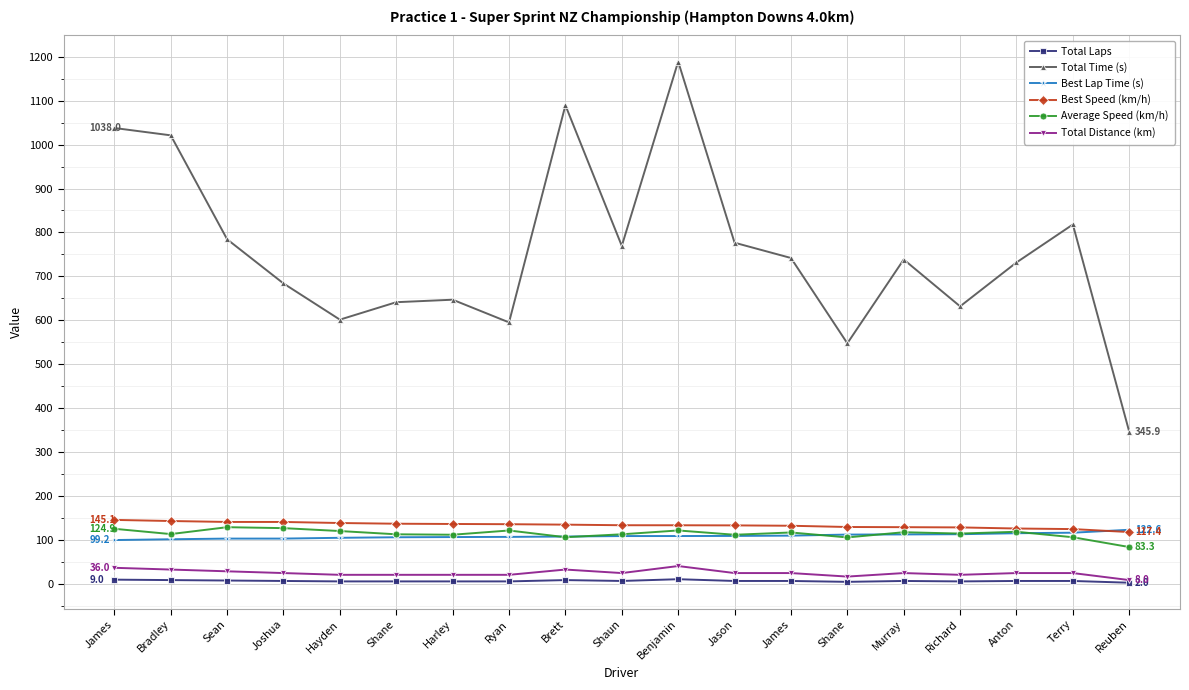

Count the number of categories in the chart.

19